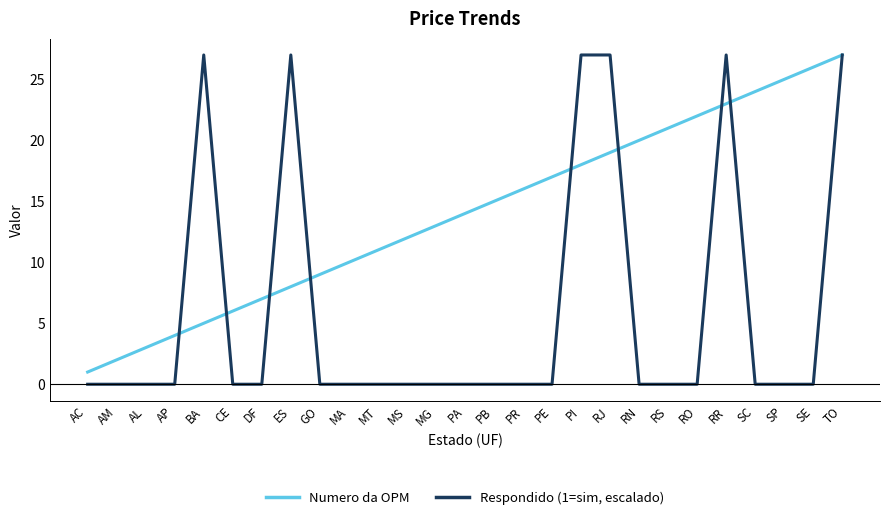

What is the spread (max minus min) of values at AM?

2